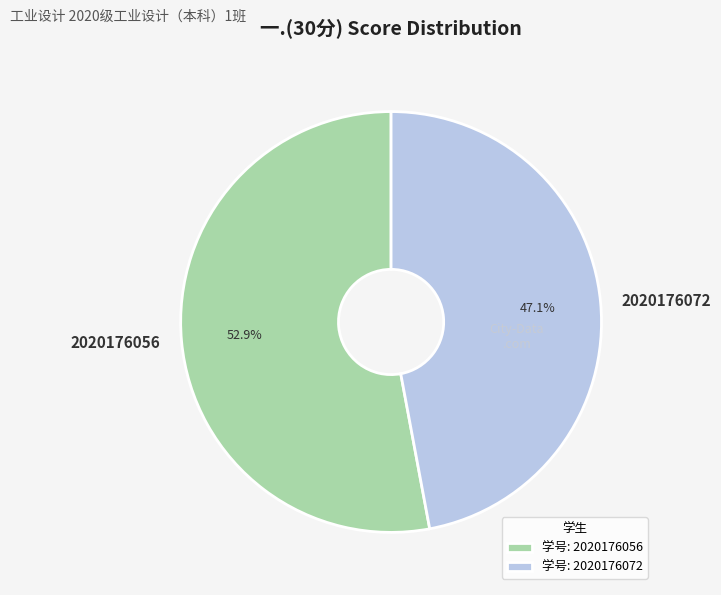

Which category has the biggest portion of the pie?

2020176056